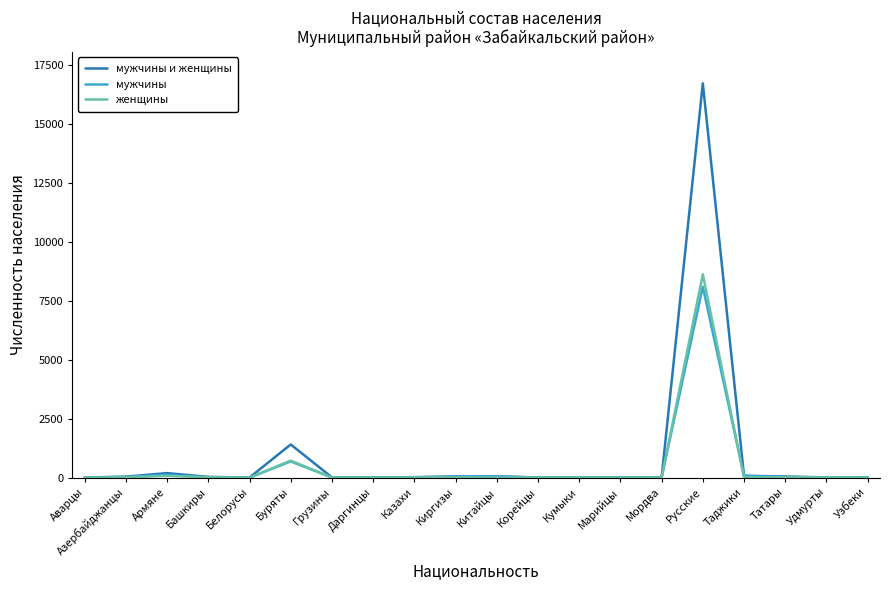

At which label does мужчины reach its peak?

Русские